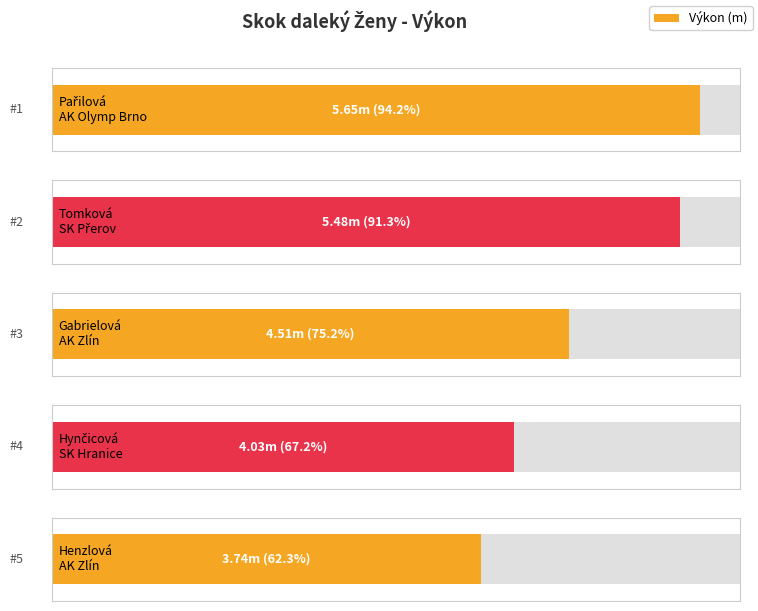

Approximately how many times larger is the value at Tomková Helena
SK Přerov compared to Gabrielová Lucie
AK Zlín?

1.2